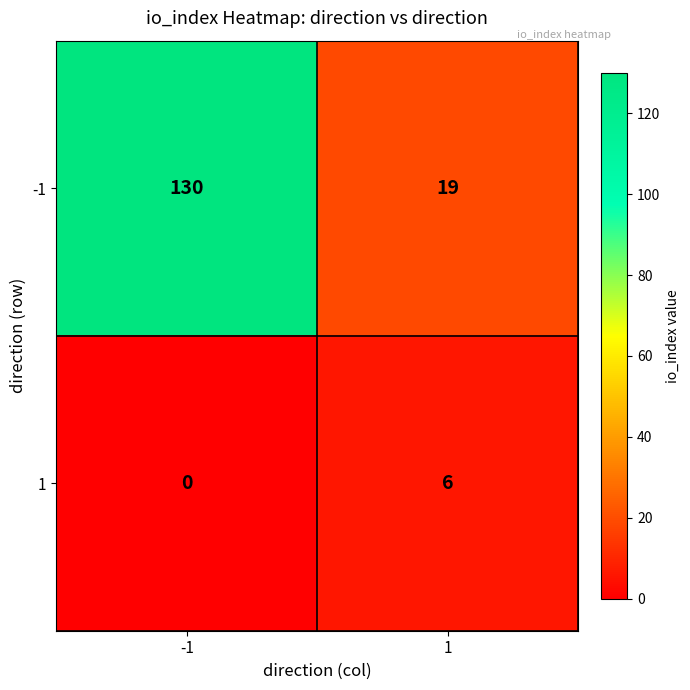

What is the highest value of the -1 series?

130